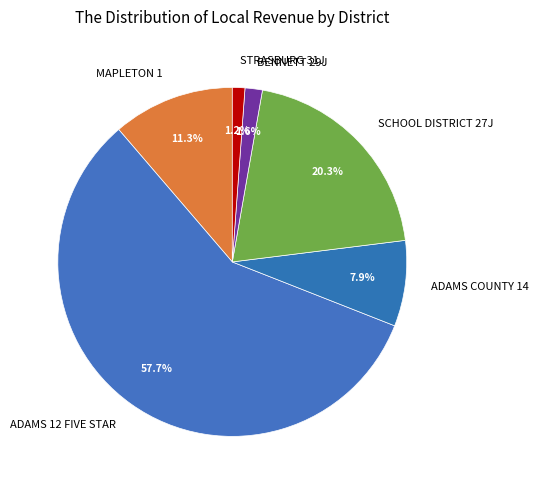

Which category accounts for the majority?

ADAMS 12 FIVE STAR